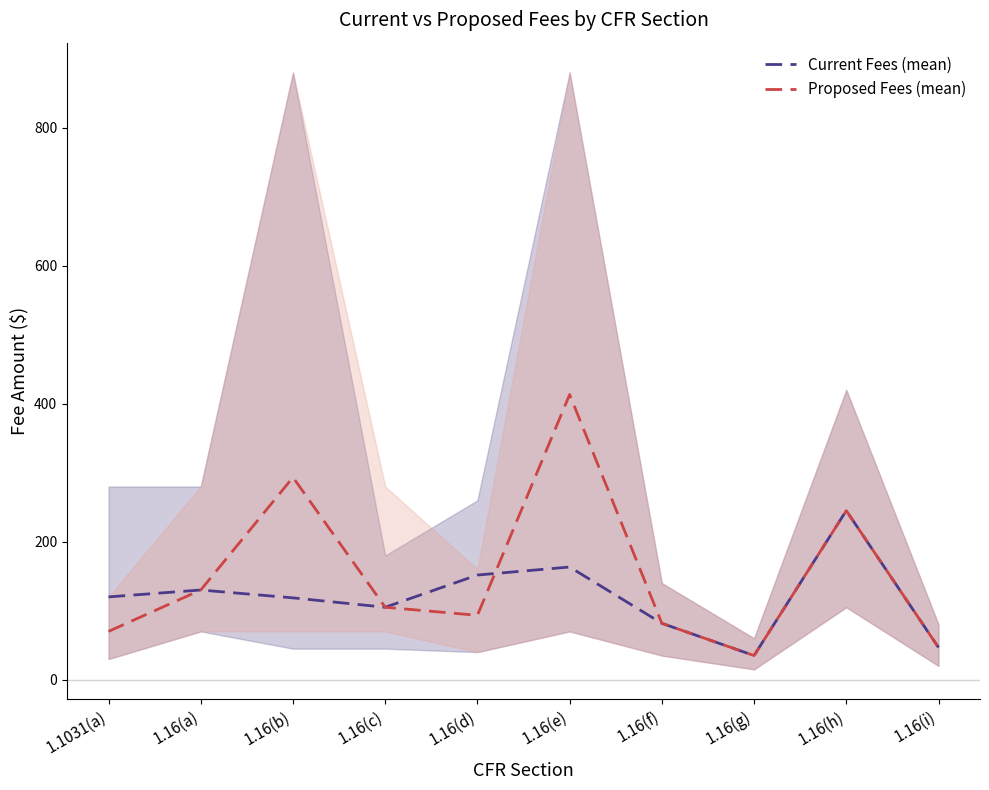

Reading left to right, list all the values displayed in this chart.

Current Fees (mean): 1.1031(a)=120.0	1.16(a)=130.0	1.16(b)=118.6	1.16(c)=105.0	1.16(d)=151.7	1.16(e)=163.3	1.16(f)=81.7	1.16(g)=35.0	1.16(h)=245.0	1.16(i)=46.7
Proposed Fees (mean): 1.1031(a)=70.0	1.16(a)=130.0	1.16(b)=293.3	1.16(c)=105.0	1.16(d)=93.3	1.16(e)=413.3	1.16(f)=81.7	1.16(g)=35.0	1.16(h)=245.0	1.16(i)=46.7